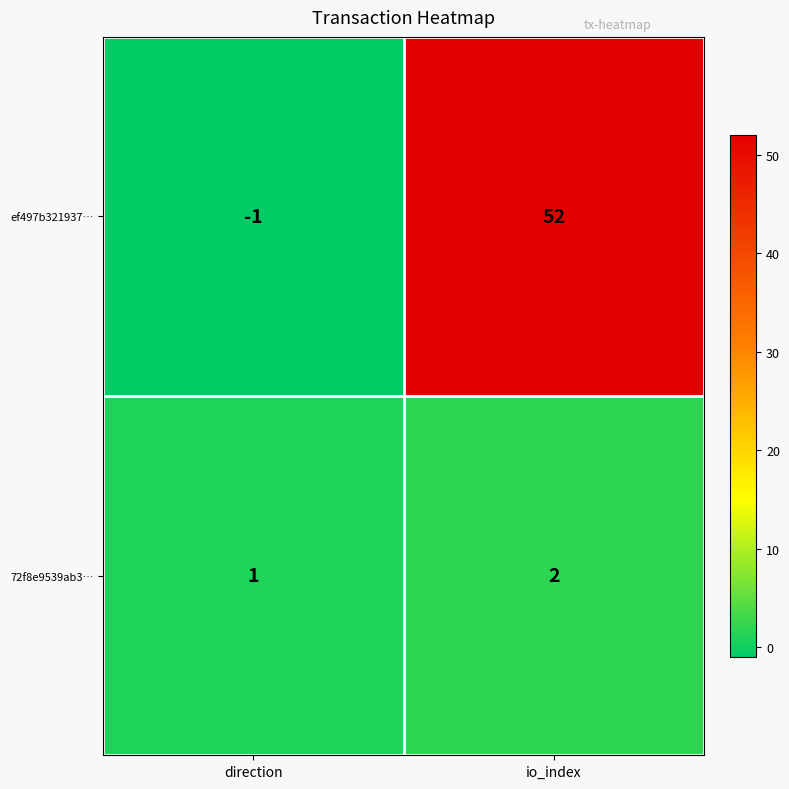

List the series in order of their peak value, lowest first.

72f8e9539ab3…, ef497b321937…